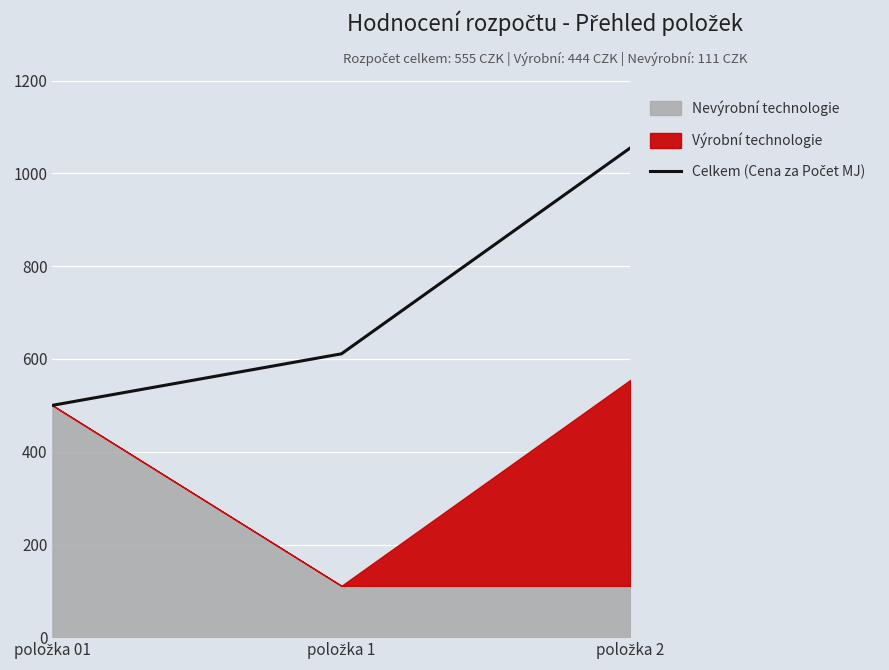

List the labels in order of value, largest first.

položka 2, položka 1, položka 01